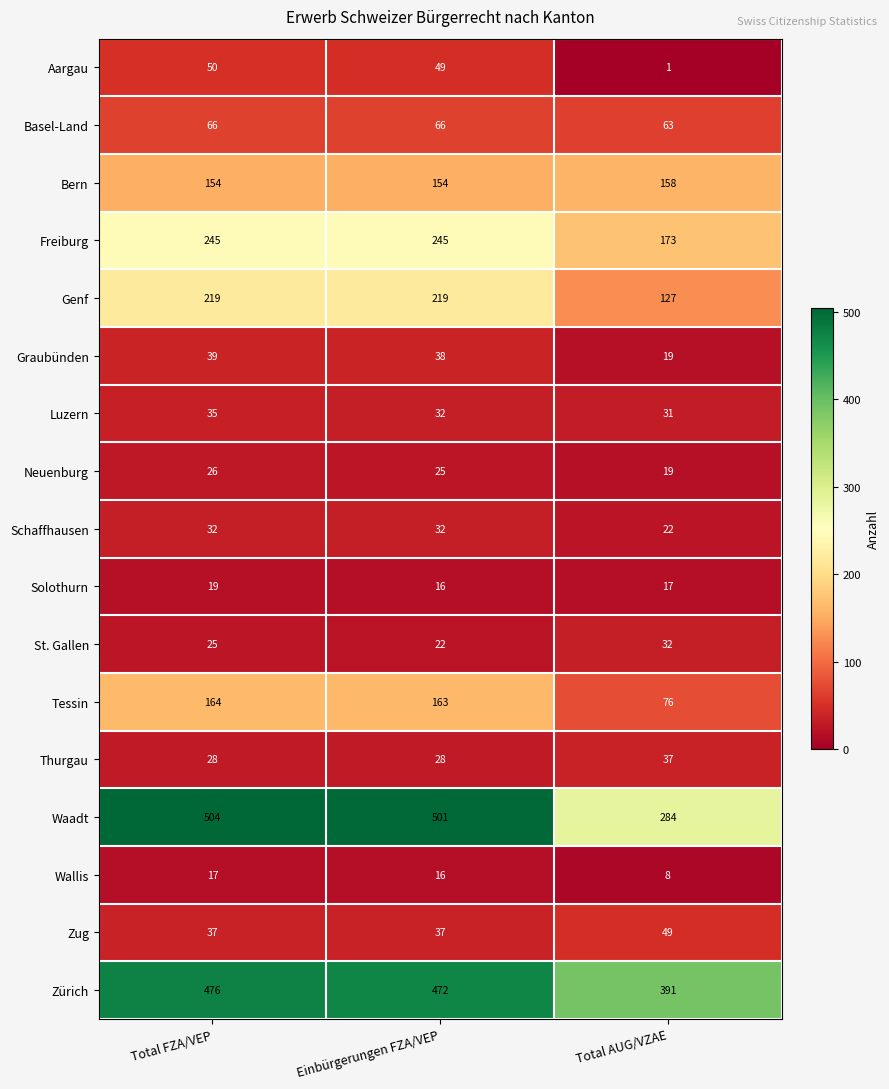

At how many categories does at least one series exceed 274?

3